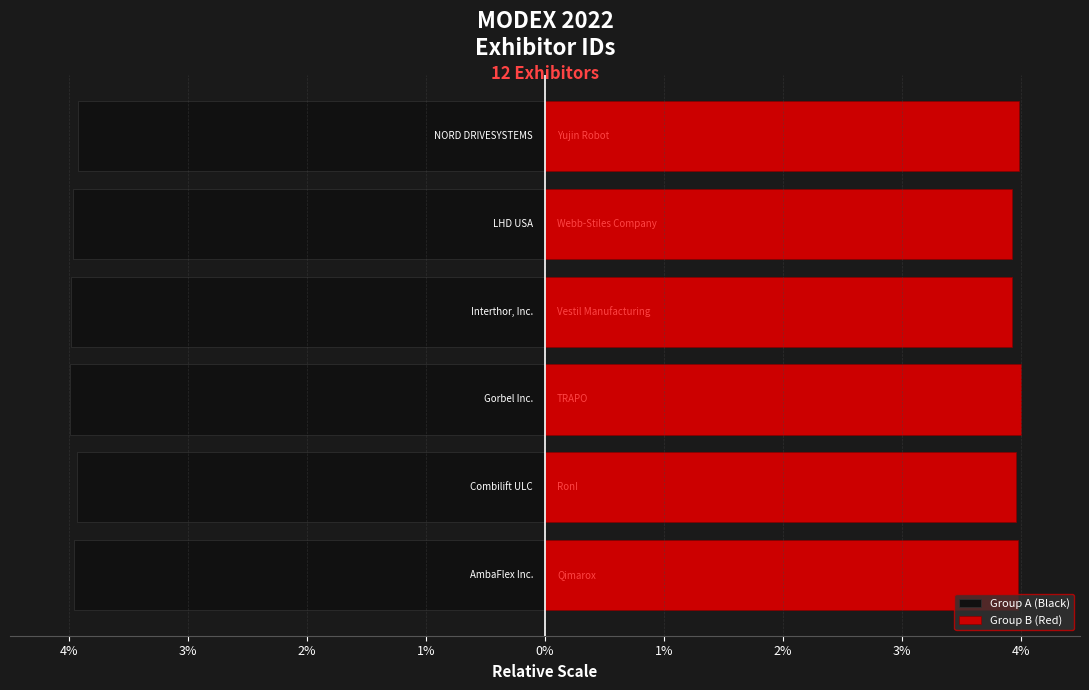

What is the highest value of the Group B (Red) series?

4.0